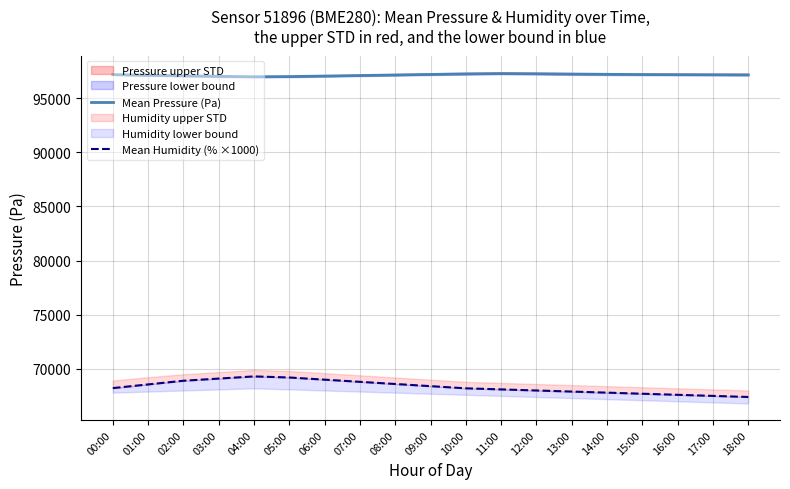

What is the value of the Mean Pressure (Pa) point at the 13th from the left?

97258.7